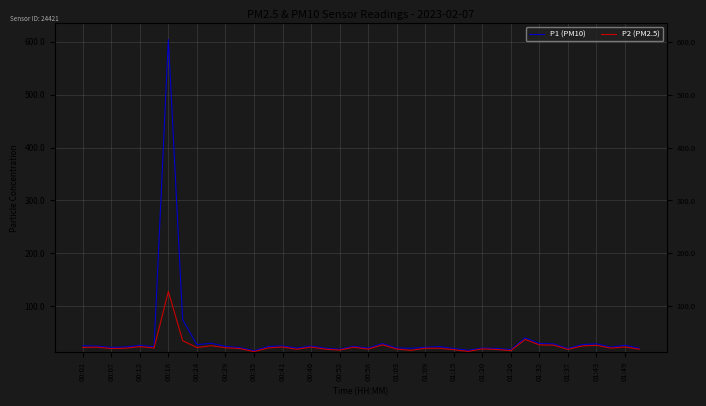

Which has a higher value, 29 or 00:46?

00:46